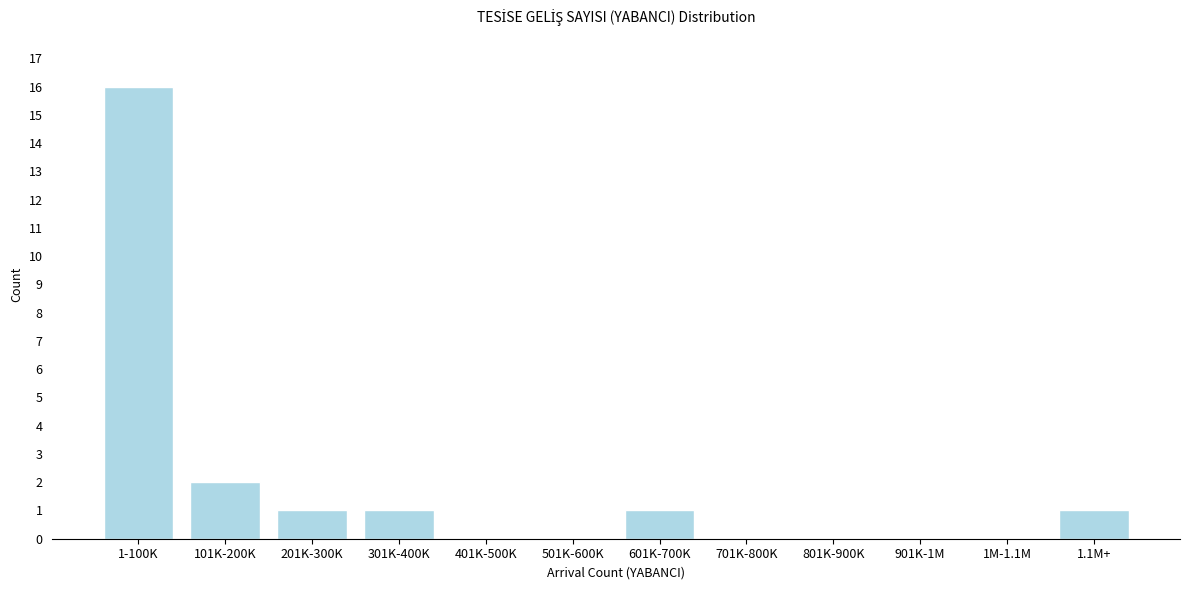

Reading left to right, extract all data points from this chart.

1-100K=16	101K-200K=2	201K-300K=1	301K-400K=1	401K-500K=0	501K-600K=0	601K-700K=1	701K-800K=0	801K-900K=0	901K-1M=0	1M-1.1M=0	1.1M+=1